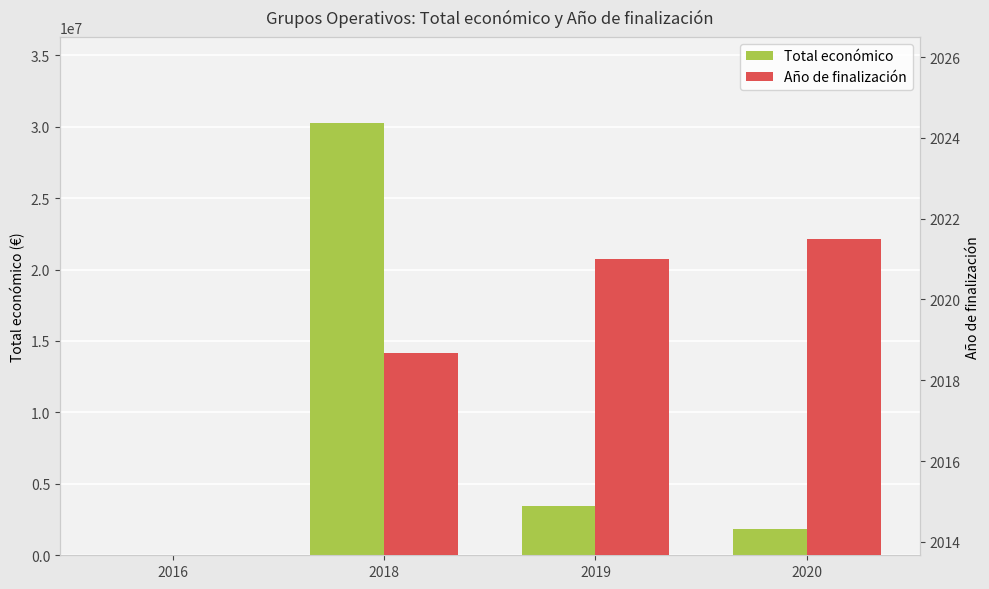

The value of Año de finalización at 2020 is 408.1. True or false?

False